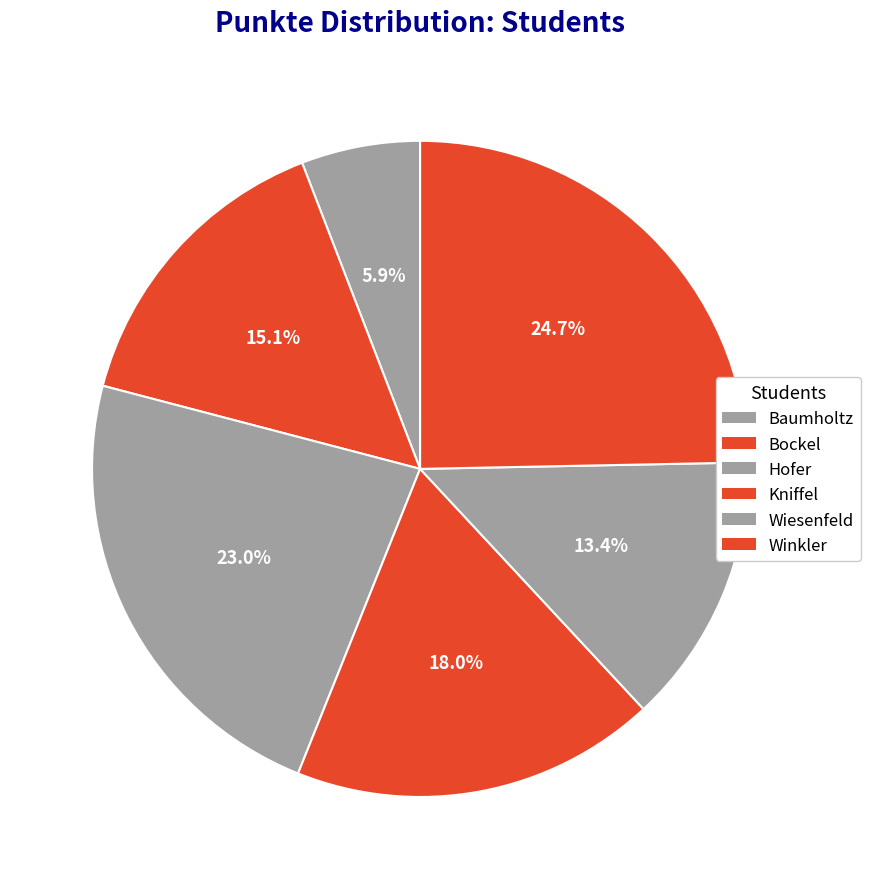

How many segments does this pie chart have?

6